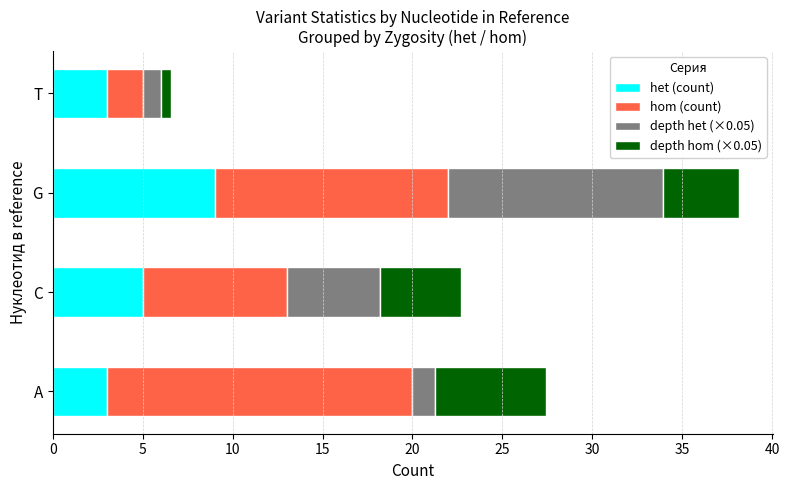

What is the lowest value of the het (count) series?

3.0